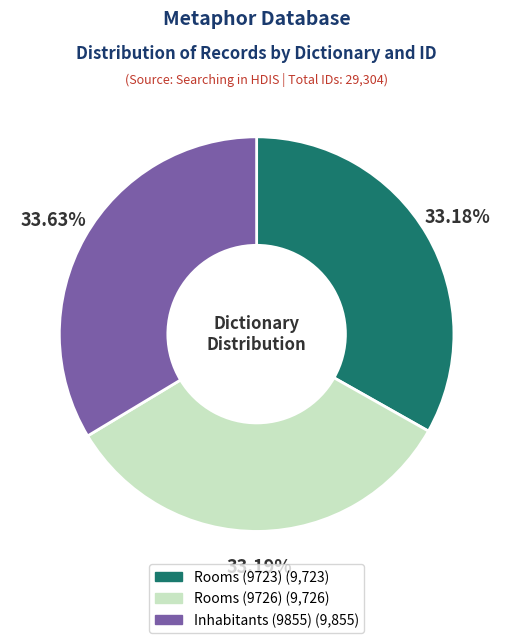

To the nearest percent, what portion does Rooms (9723) represent?

33%